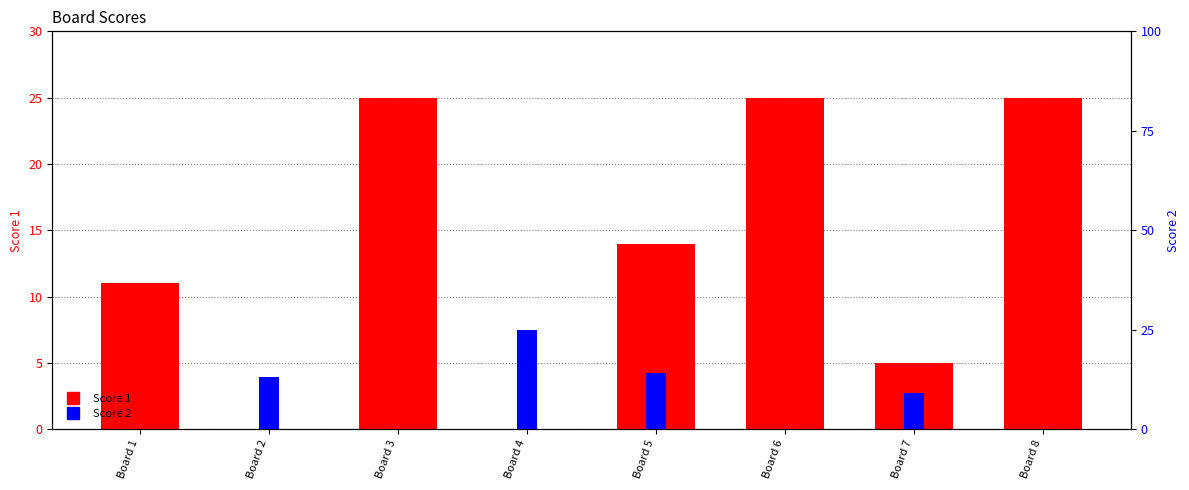

At which label does Score 1 first exceed 14?

Board 3